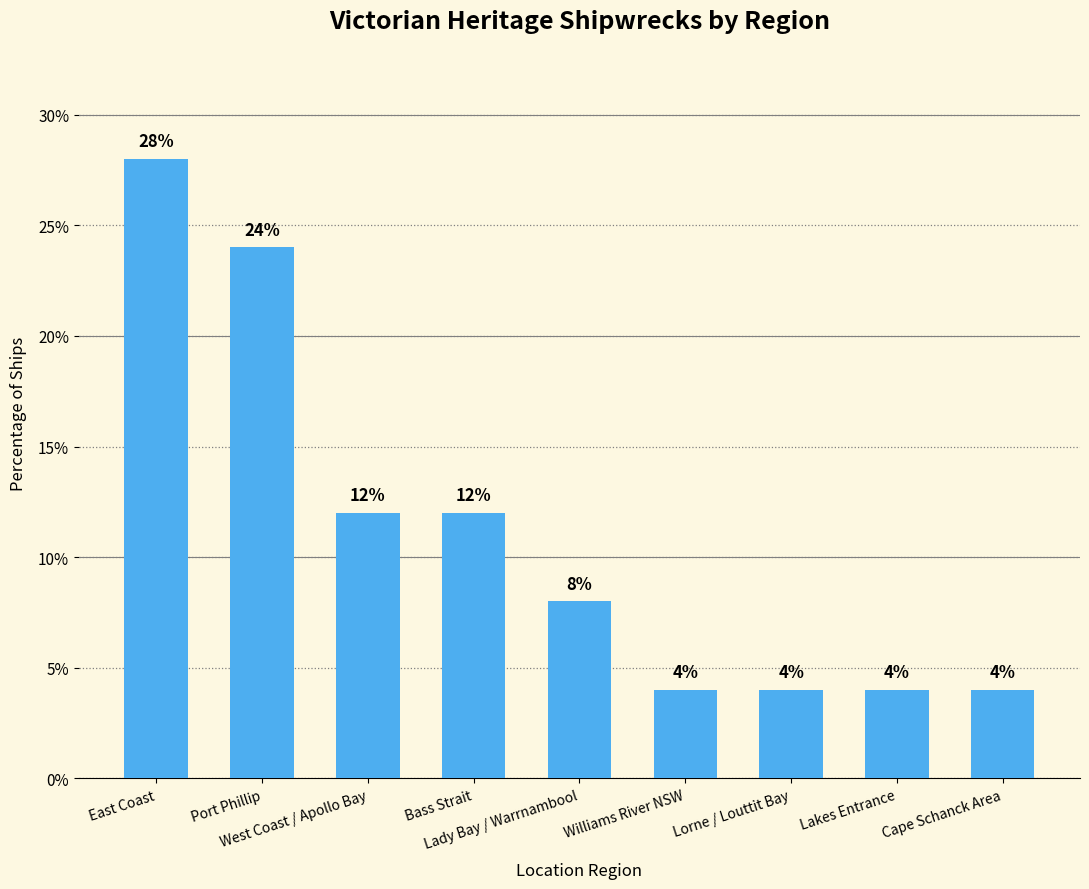

Reading left to right, transcribe all the data shown in this chart.

28.0	24.0	12.0	12.0	8.0	4.0	4.0	4.0	4.0